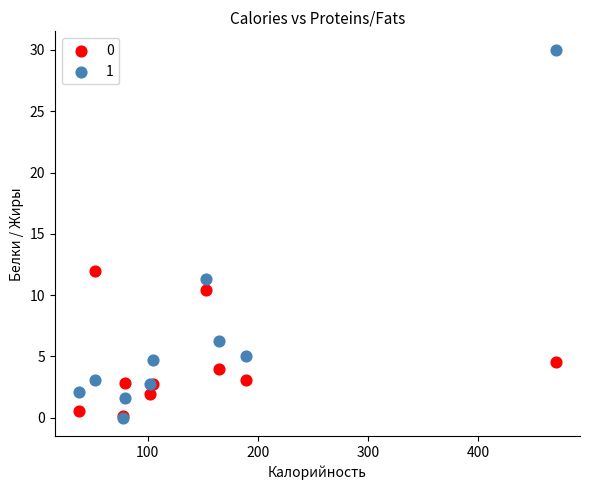

Across all series, what Y value is closest to 15?

12.0